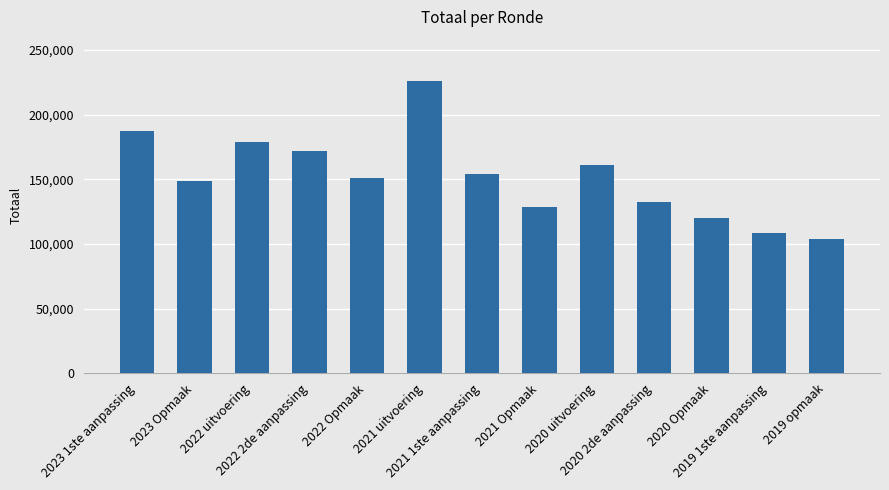

Between 2019 opmaak and 2022 2de aanpassing, which is larger?

2022 2de aanpassing